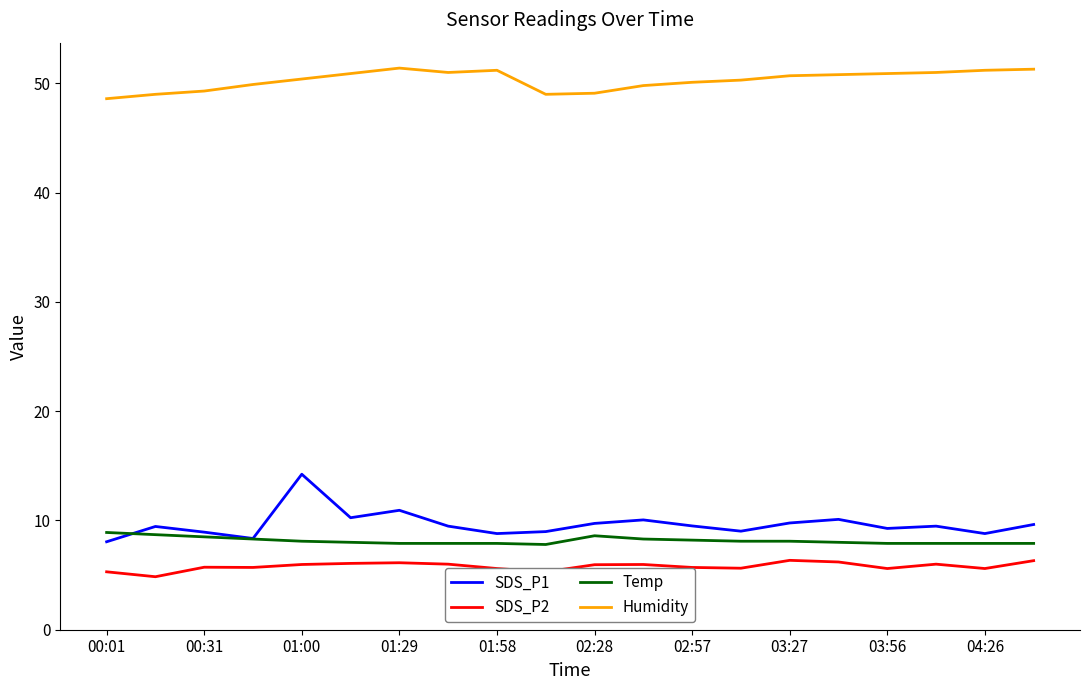

True or false: SDS_P1 and SDS_P2 cross at least once.

False